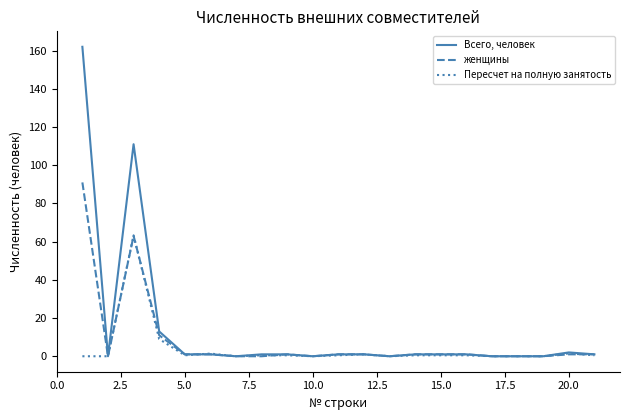

List the series in order of their peak value, highest first.

Всего, человек, женщины, Пересчет на полную занятость